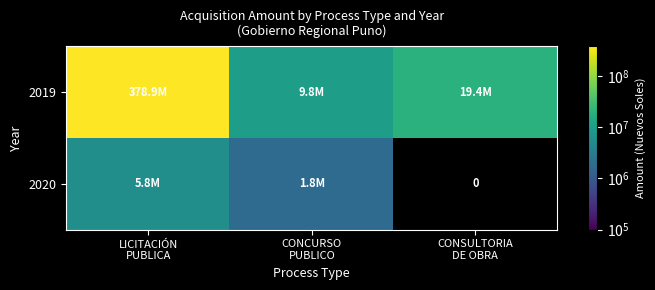

What is the highest value of the 2019 series?

378925853.5